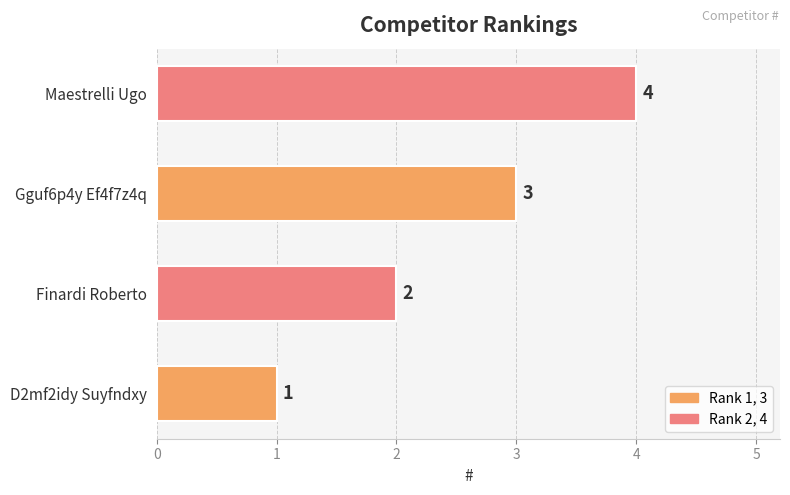

How many bars are there in total?

4